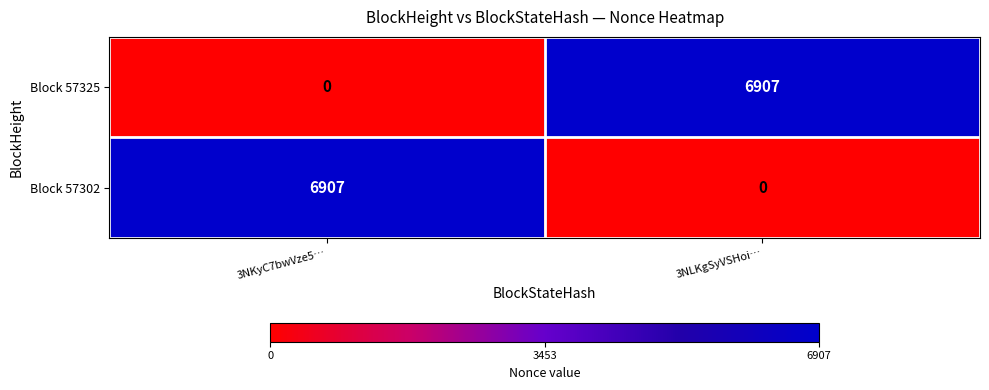

Reading right to left, transcribe all the data shown in this chart.

Block 57325: 3NLKgSyVSHoi…=6907	3NKyC7bwVze5…=0
Block 57302: 3NLKgSyVSHoi…=0	3NKyC7bwVze5…=6907